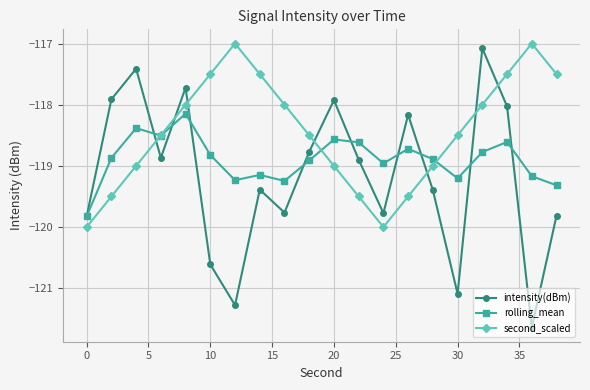

How many interior local peaks does the intensity(dBm) series have?

6